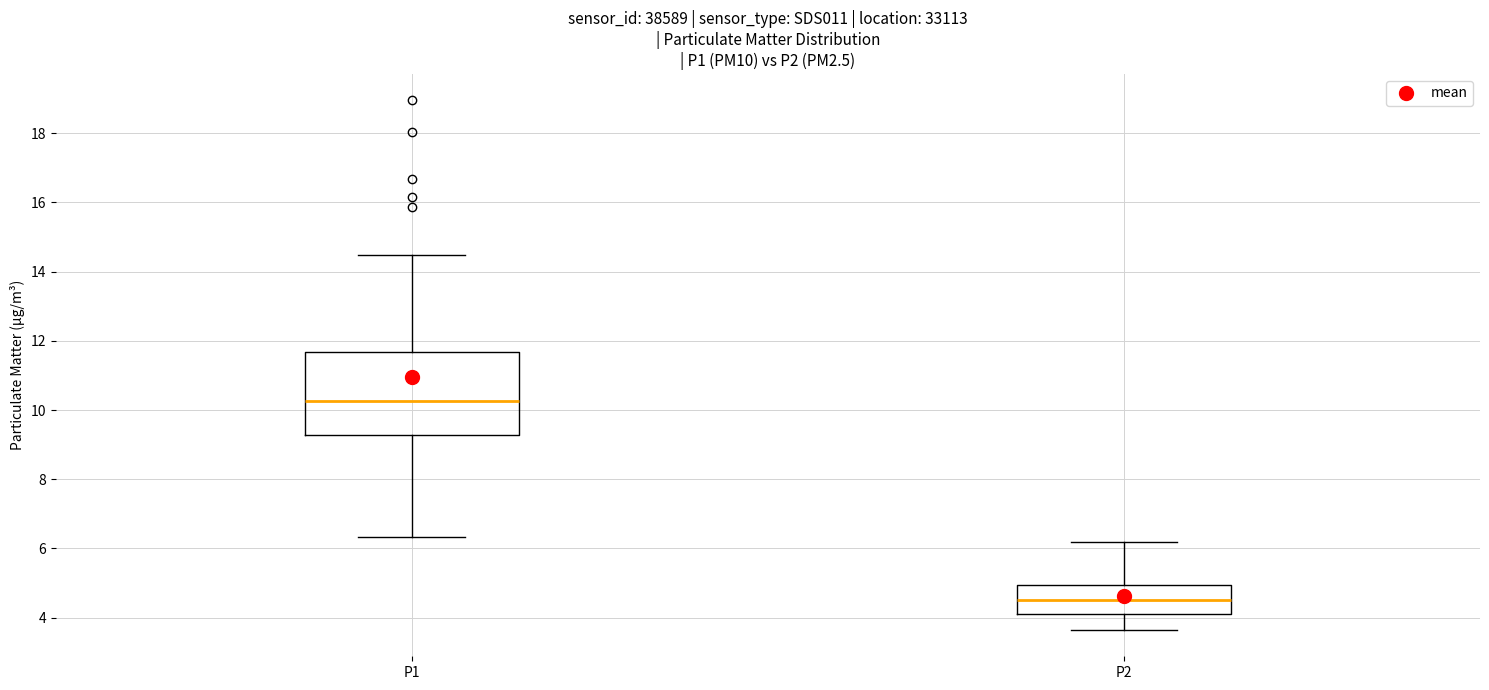

Reading left to right, read every box against the y-axis: the position of its median line, the range the box covers, and the ends of its whiskers. The values are not printed on the chart, so give them approximately, as read against the axis.

P1: median 10.2, box 9.2 to 11.6, whiskers 6.4 to 14.4
P2: median 4.6, box 4.0 to 5.0, whiskers 3.6 to 6.2